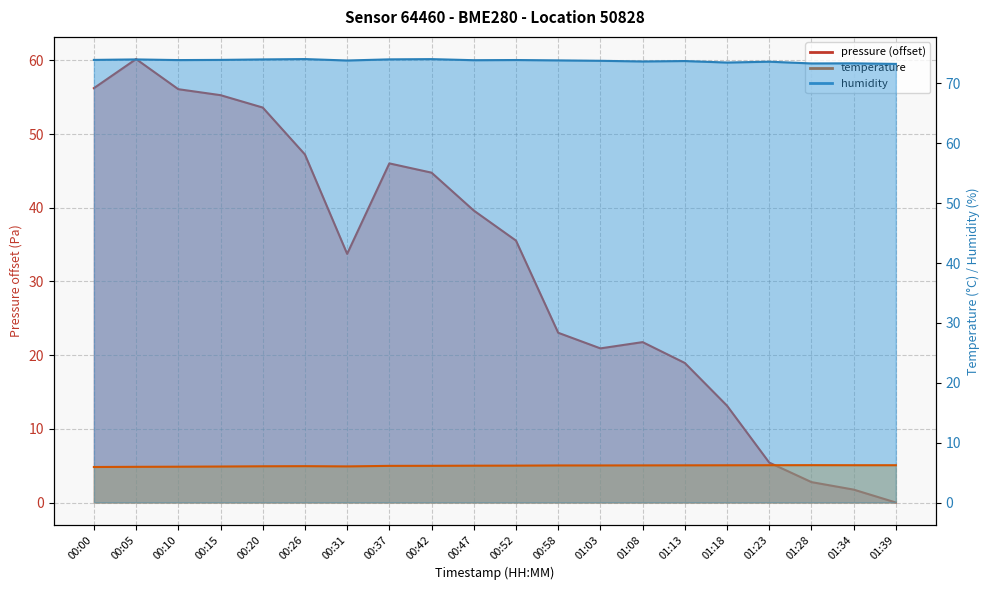

Which series has the largest total across all categories?

humidity